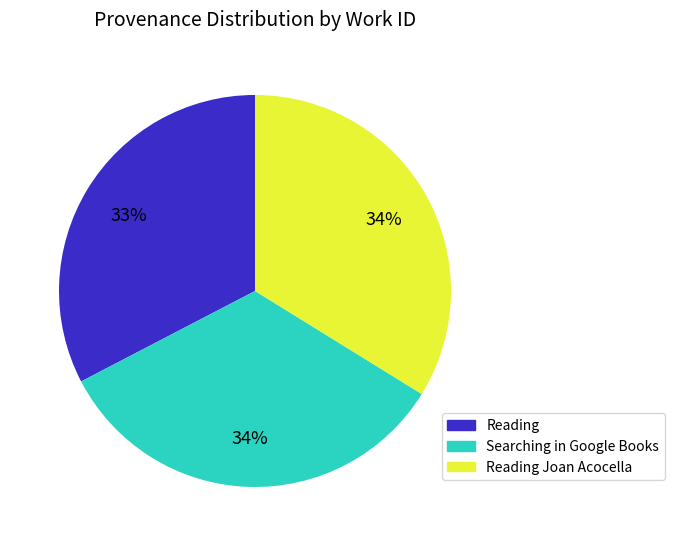

Is the sum of Reading and Reading Joan Acocella greater than half?

Yes